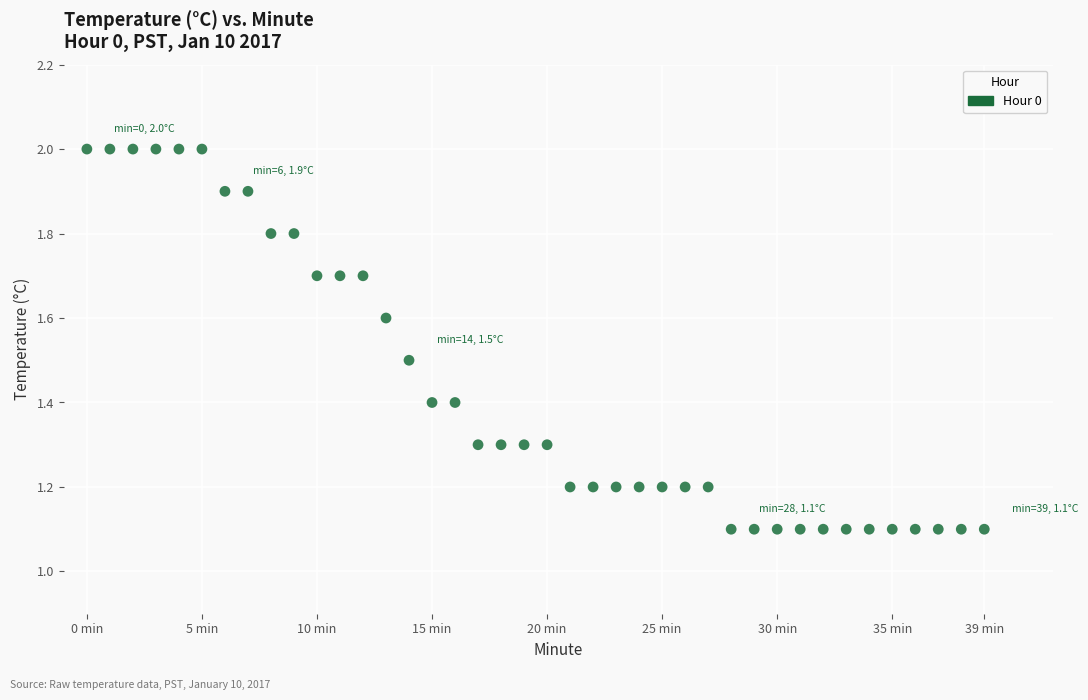

What is the range of Y values (max minus min)?

0.9